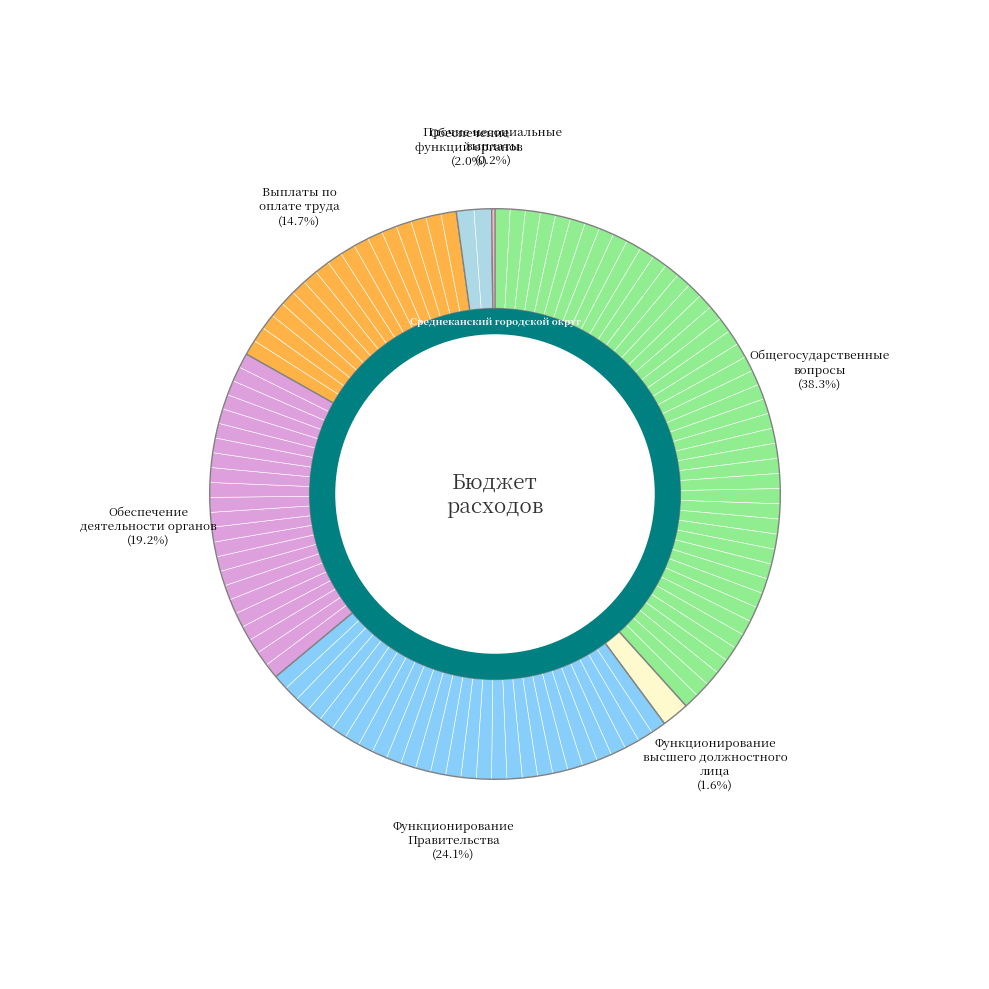

To the nearest percent, what portion does ОБЩЕГОСУДАРСТВЕННЫЕ ВОПРОСЫ represent?

38%